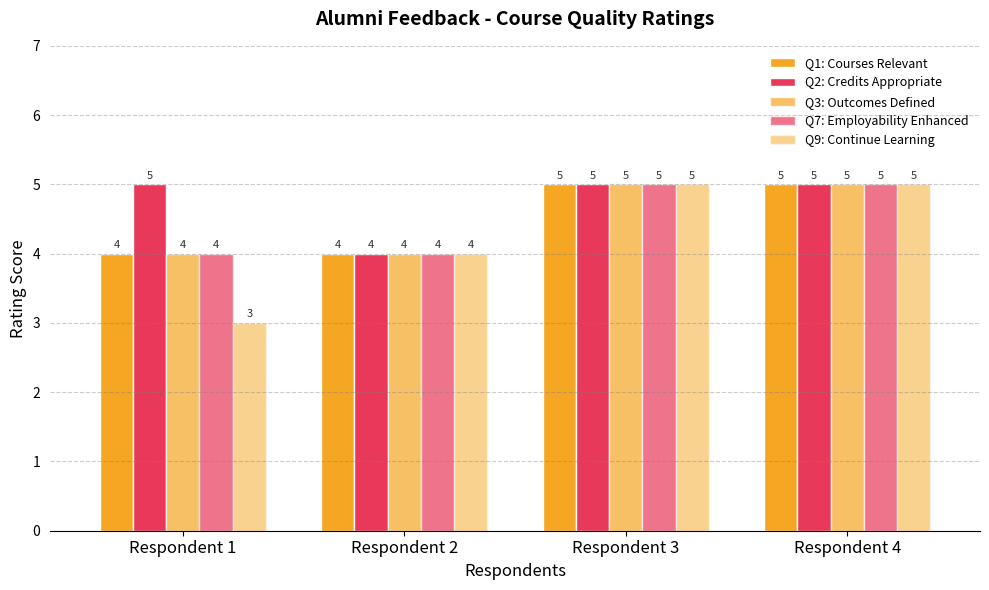

How many data points does each series have?

4